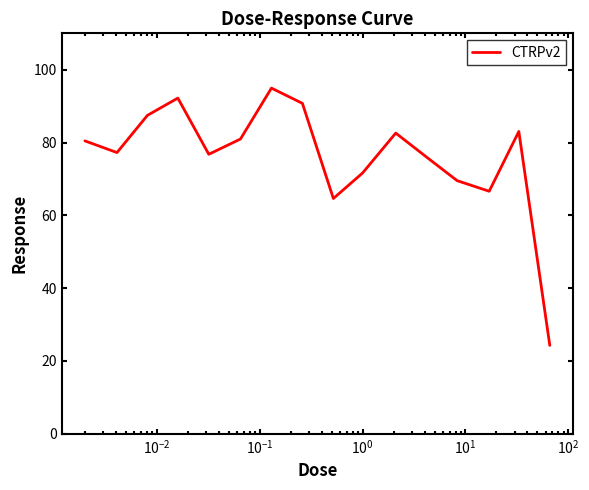

What is the difference between the maximum and minimum values?

70.7